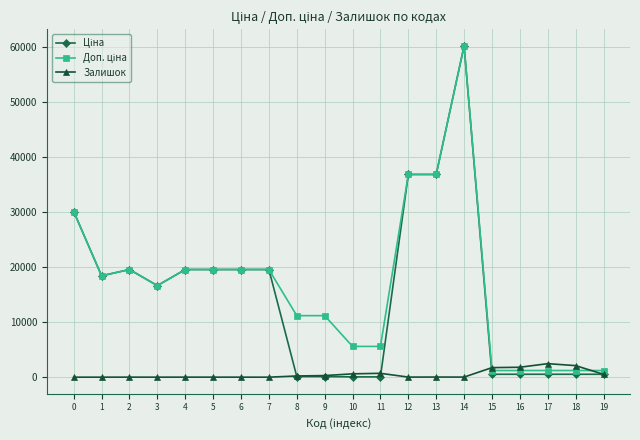

What is the total value across all series at 1?

36841.7